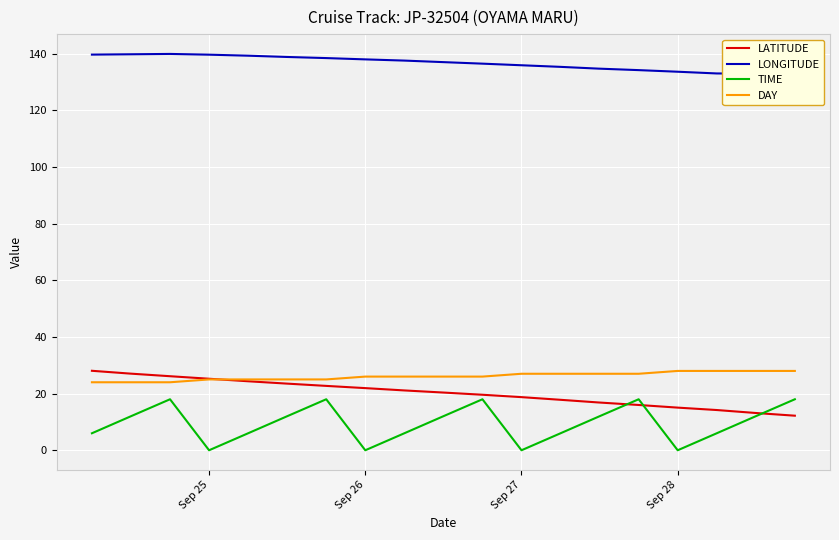

What are all the series names shown in the legend?

LATITUDE, LONGITUDE, TIME, DAY